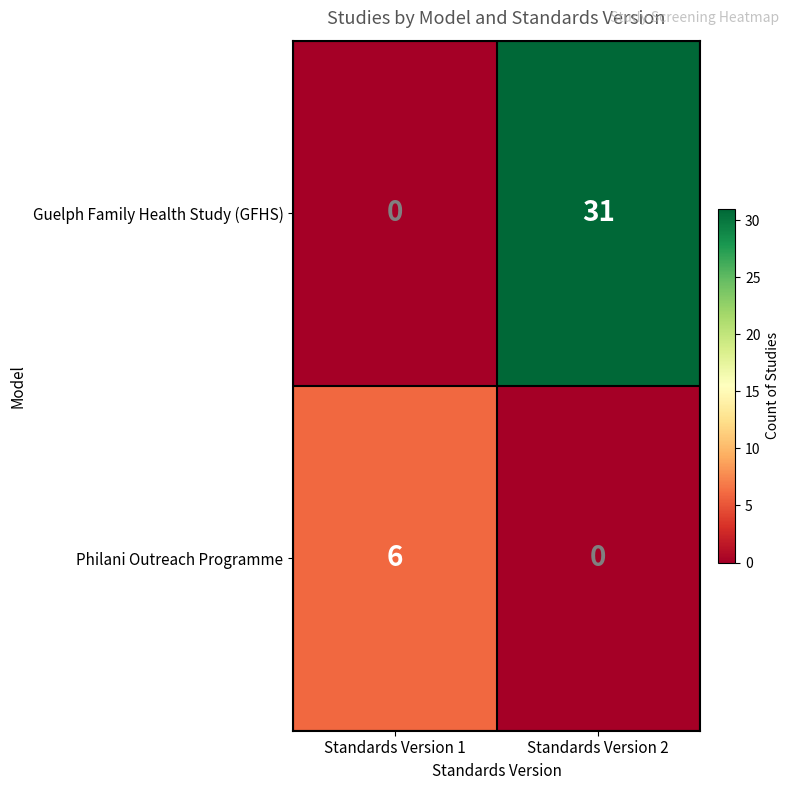

The Philani Outreach Programme series shows 3 at Standards Version 1. True or false?

False